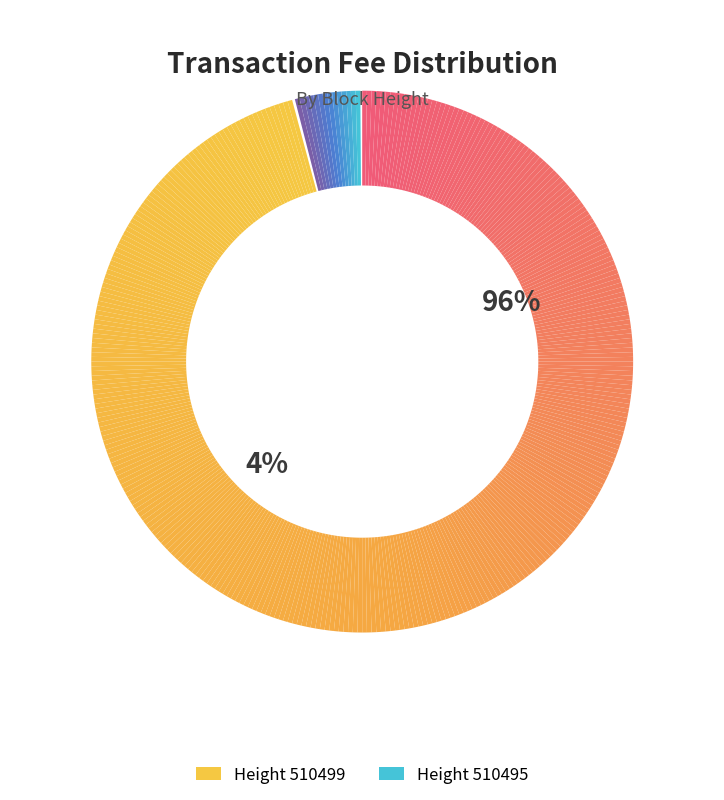

To the nearest percent, what is the difference between the largest and smallest slice percentages?

92%